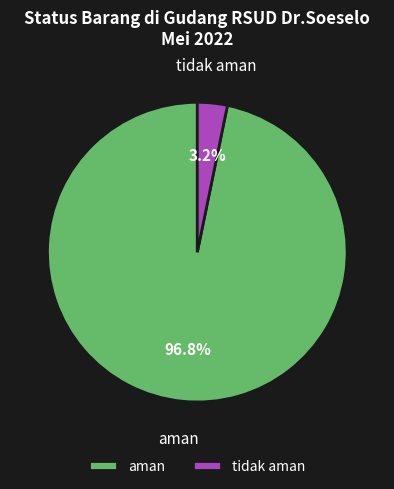

How many segments does this pie chart have?

2